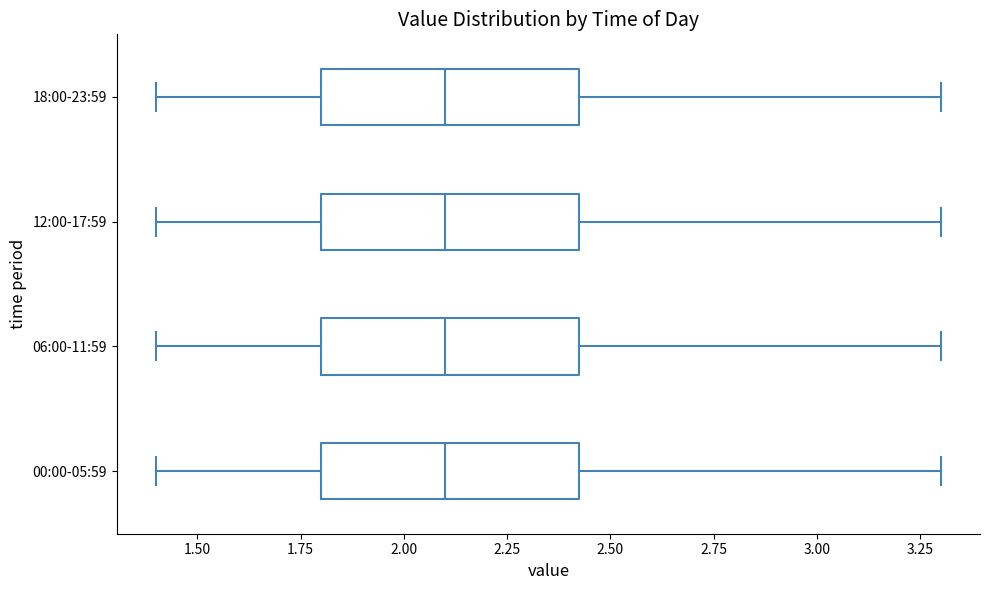

Reading bottom to top, transcribe this box plot: for each box, give where its median line is, the range the box spans, and where its two whiskers end, as read against the x-axis. The values are not printed on the chart, so give them approximately, as read against the axis.

00:00-05:59: median 2.10, box 1.80 to 2.45, whiskers 1.40 to 3.30
06:00-11:59: median 2.10, box 1.80 to 2.45, whiskers 1.40 to 3.30
12:00-17:59: median 2.10, box 1.80 to 2.45, whiskers 1.40 to 3.30
18:00-23:59: median 2.10, box 1.80 to 2.45, whiskers 1.40 to 3.30